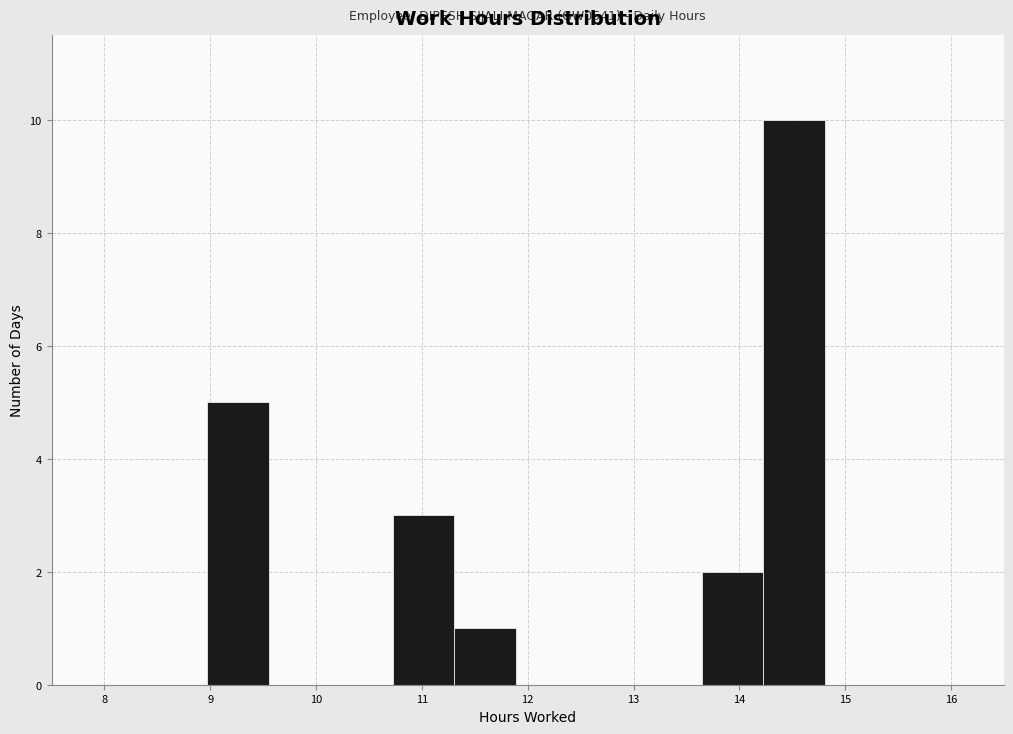

Over which range of the x-axis is the bar tallest?

14.2 to 14.8